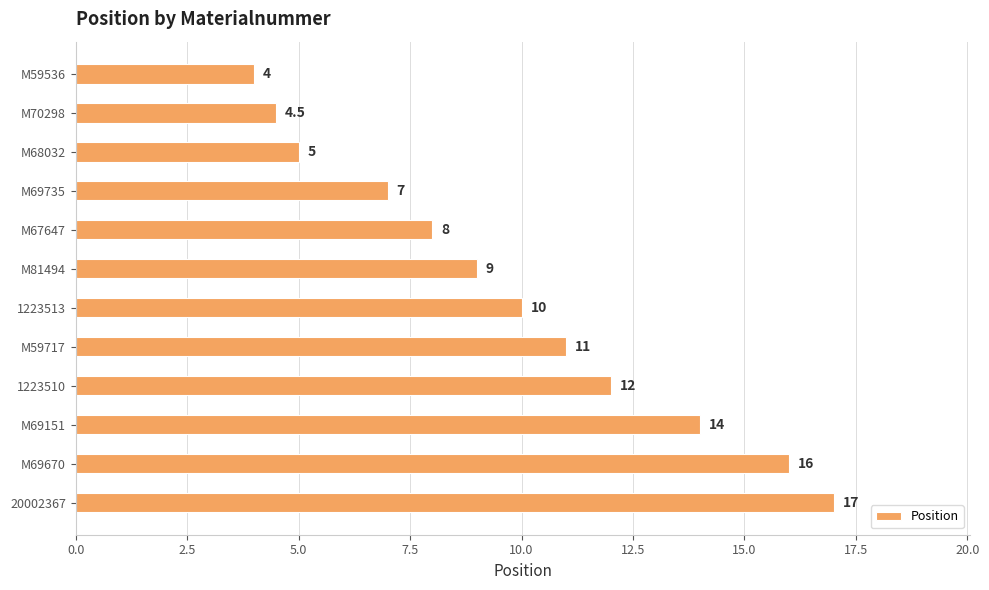

How many bars are there in total?

12